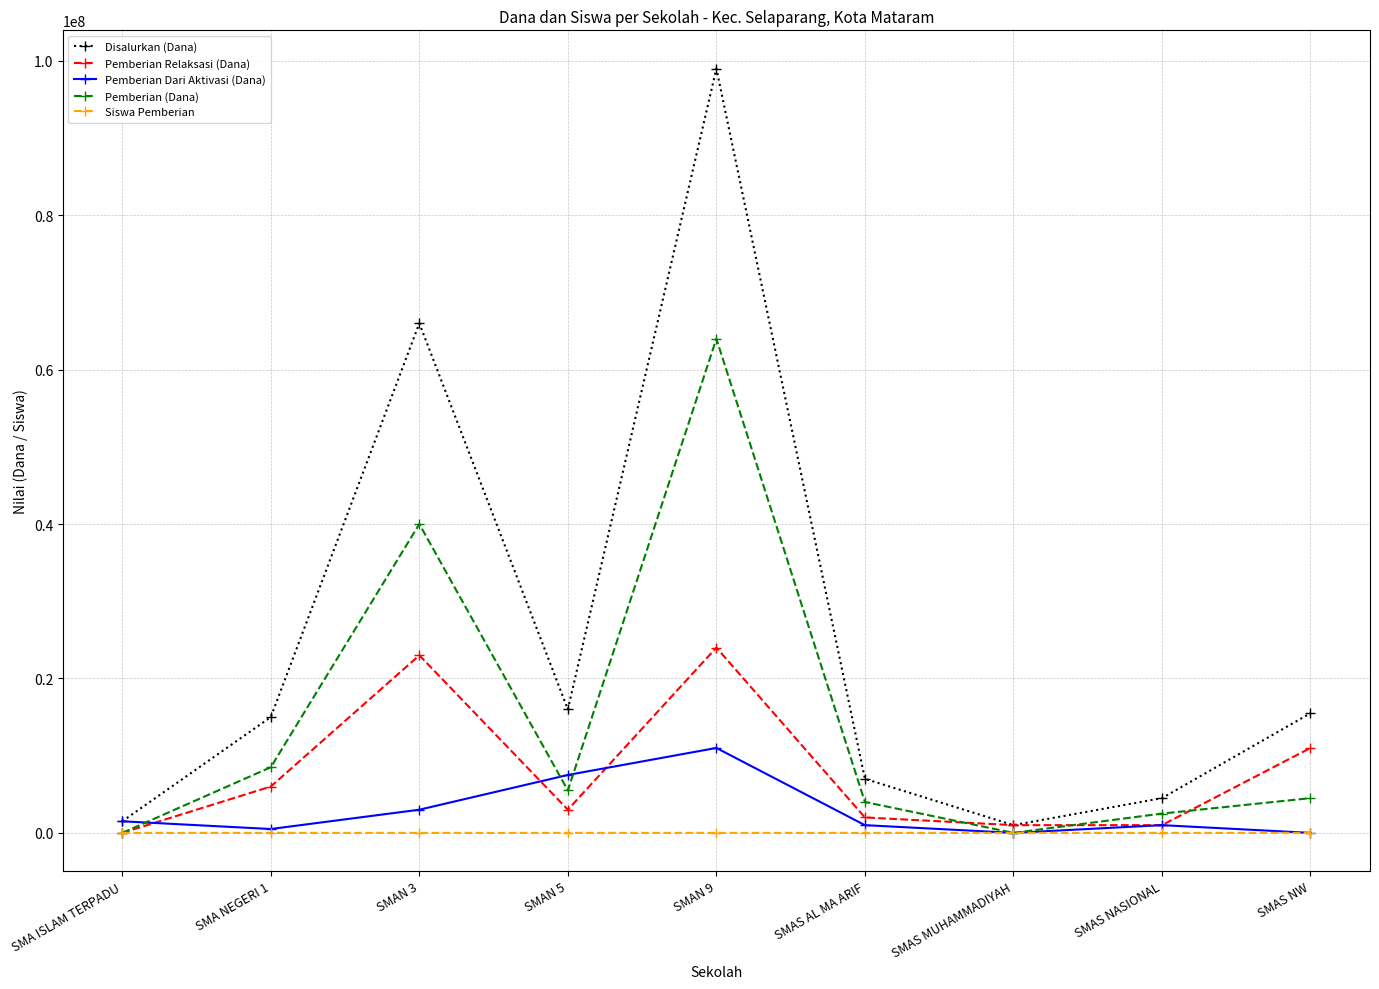

Where is the first local minimum for Pemberian Relaksasi (Dana)?

SMAN 5